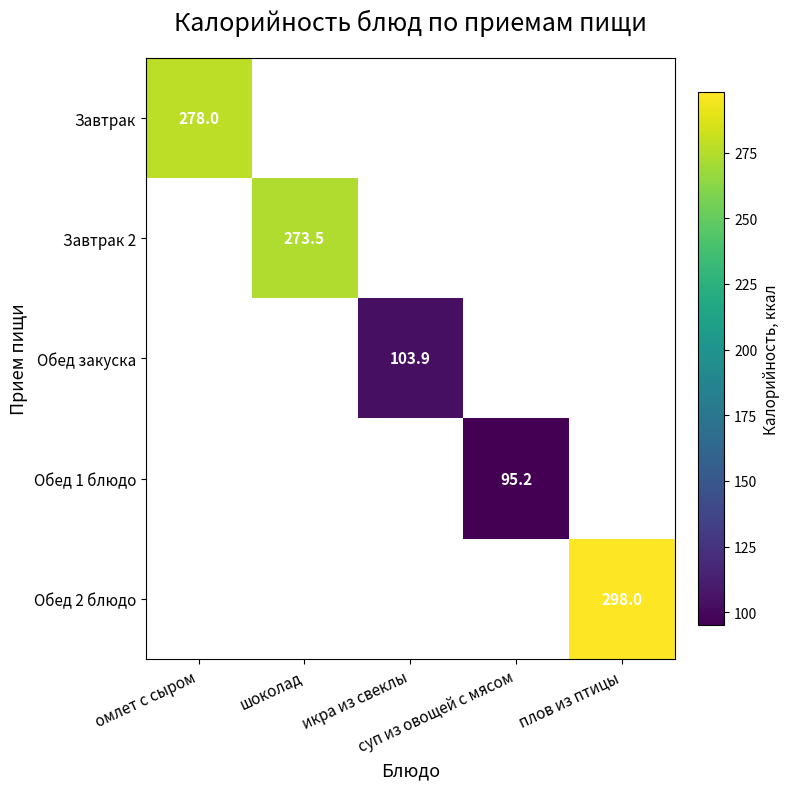

Which series has the widest spread of values?

Завтрак